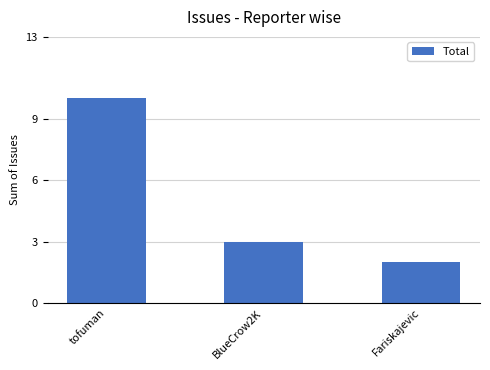

Count the number of categories in the chart.

3